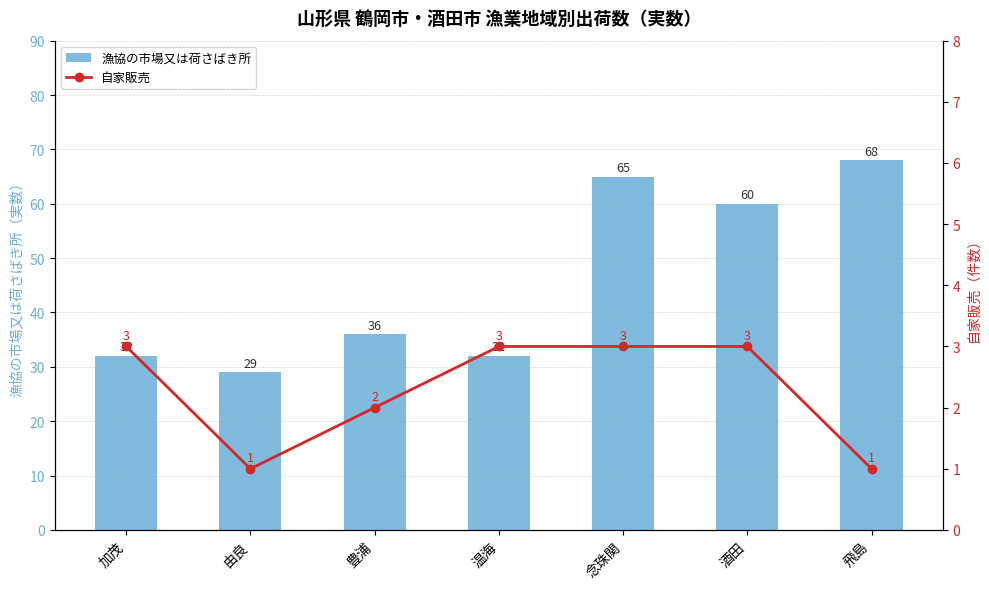

Count the number of data series in this chart.

2